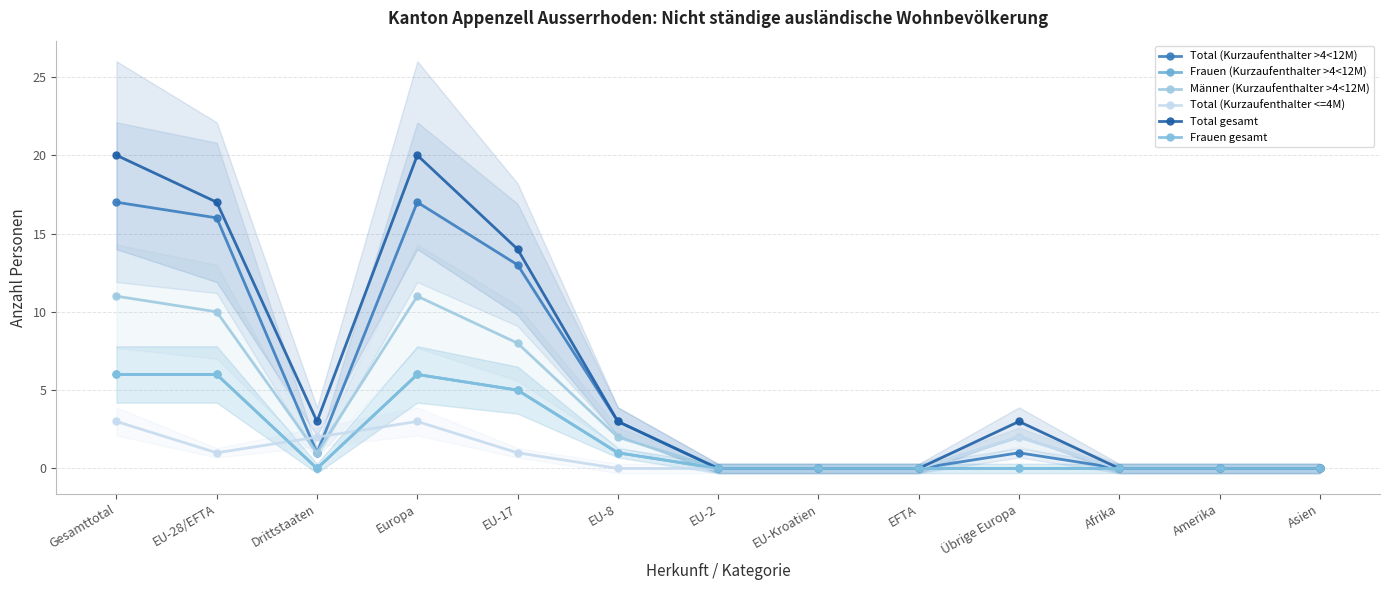

Count the number of categories in the chart.

13